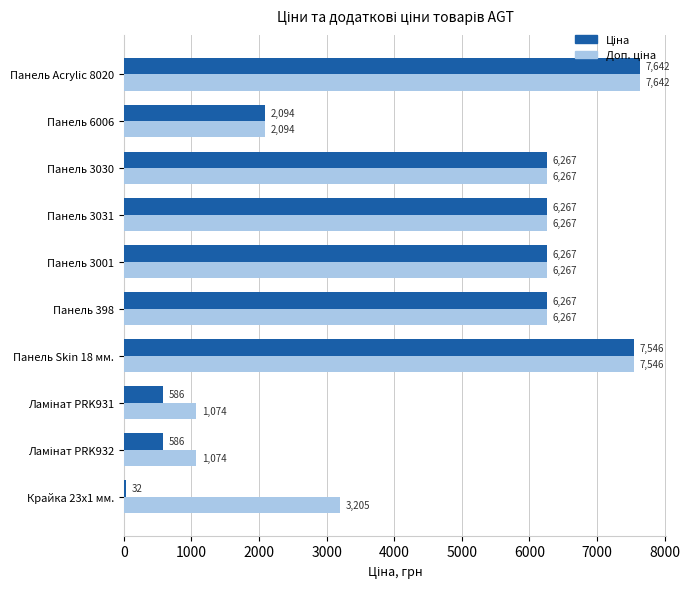

Which category has the lowest value across all series?

Крайка 23x1 мм.